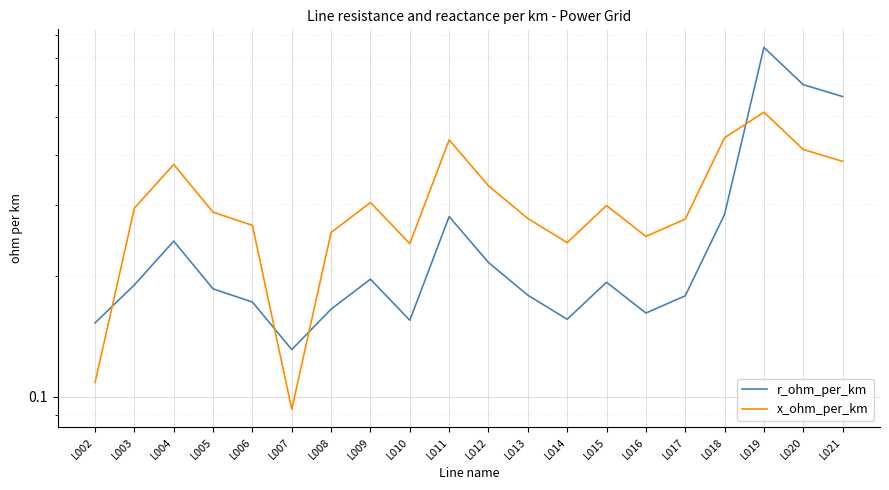

List the series in order of their peak value, lowest first.

x_ohm_per_km, r_ohm_per_km